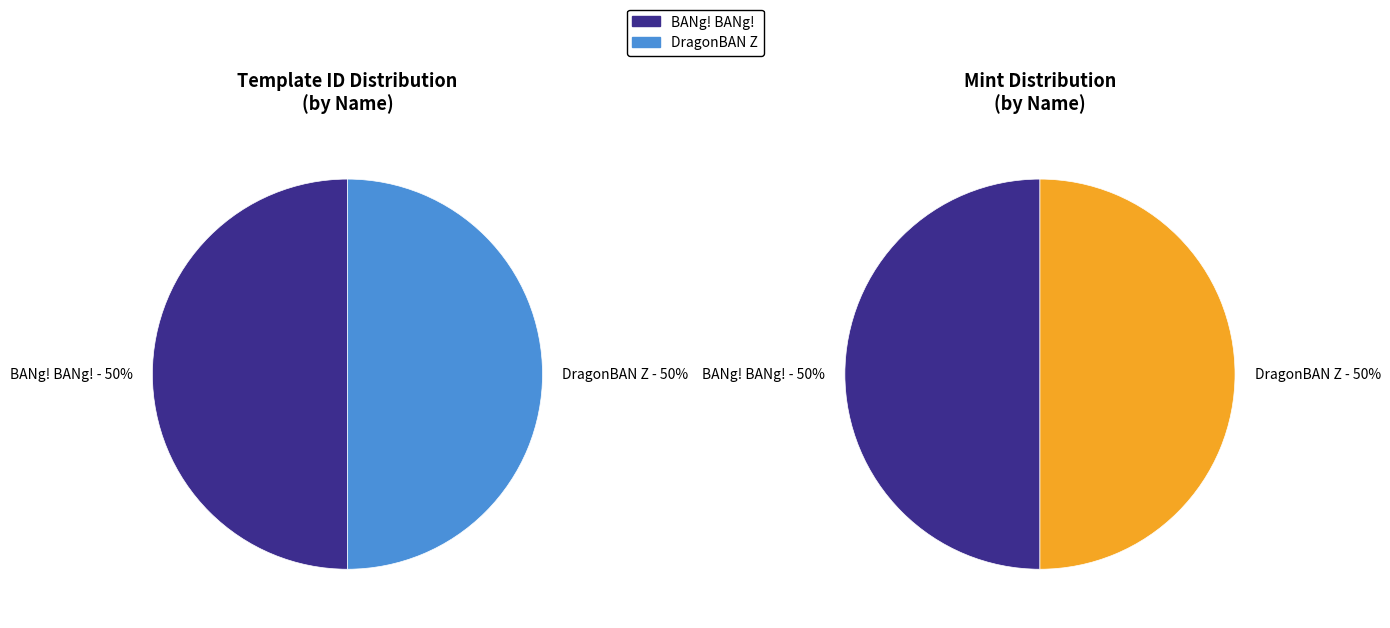

To the nearest percent, what is the average slice percentage?

50%